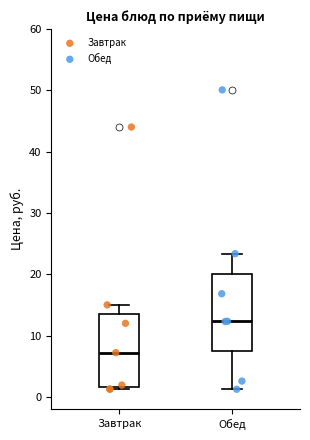

Which box's median line is the highest?

Обед